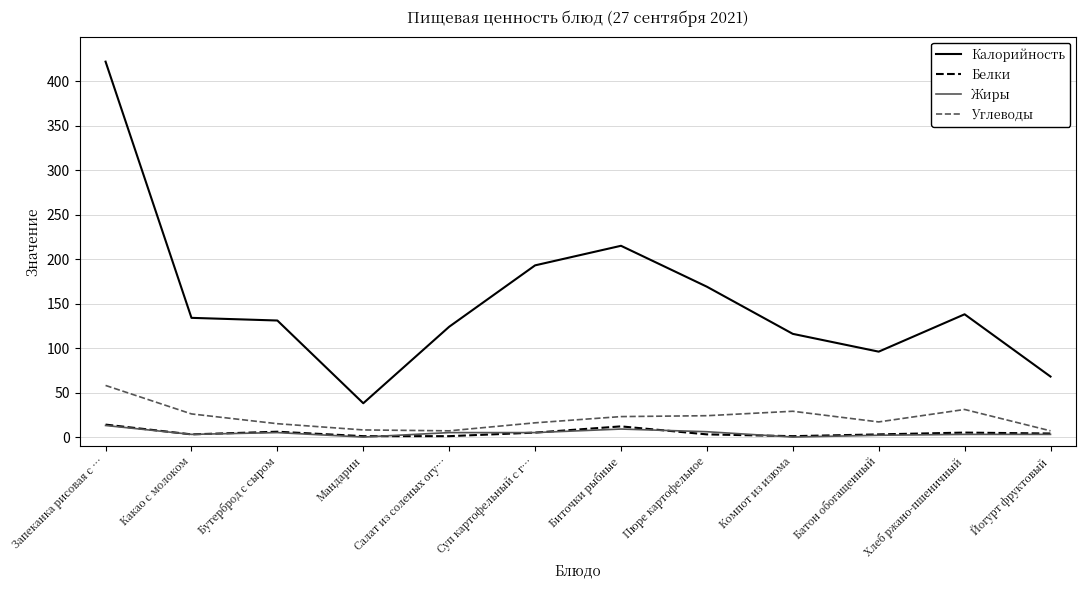

True or false: Углеводы has a value of 44 at Какао с молоком.

False